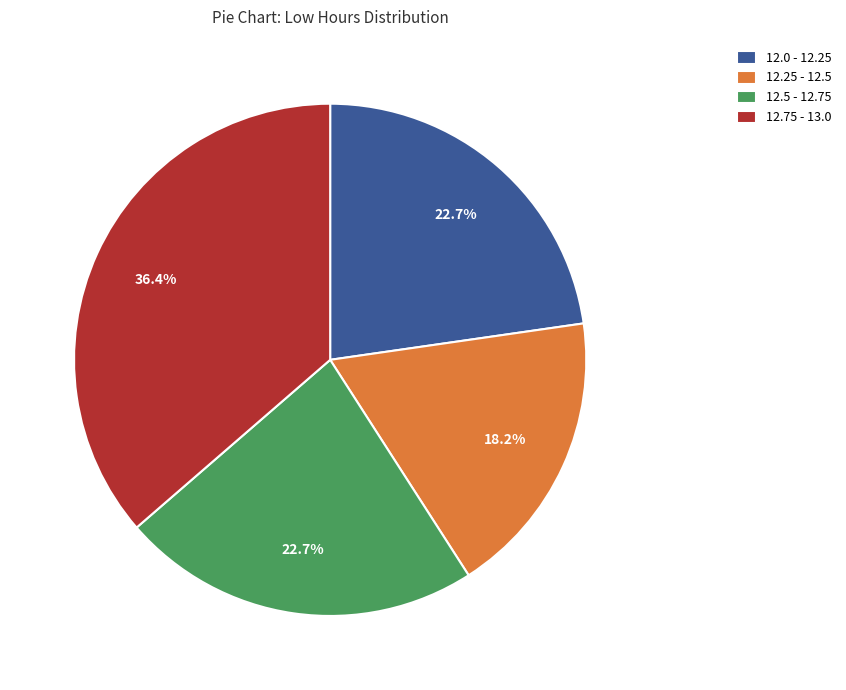

Which slice is the smallest?

12.25 - 12.5